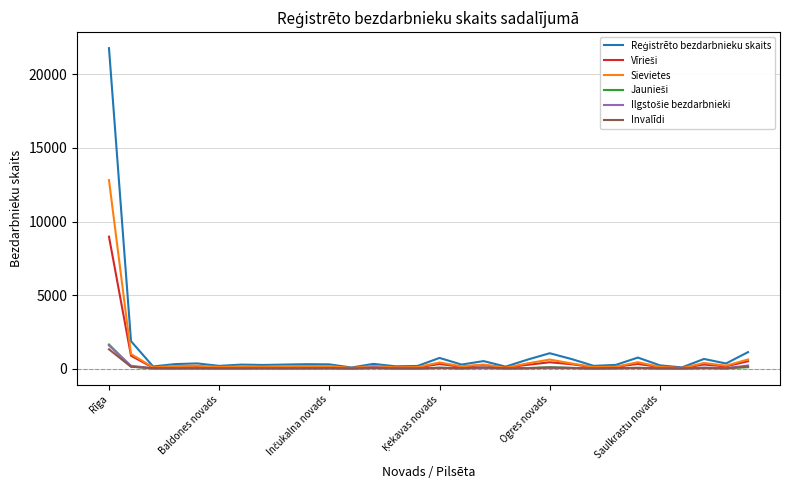

What is the highest value of the Invalīdi series?

1312